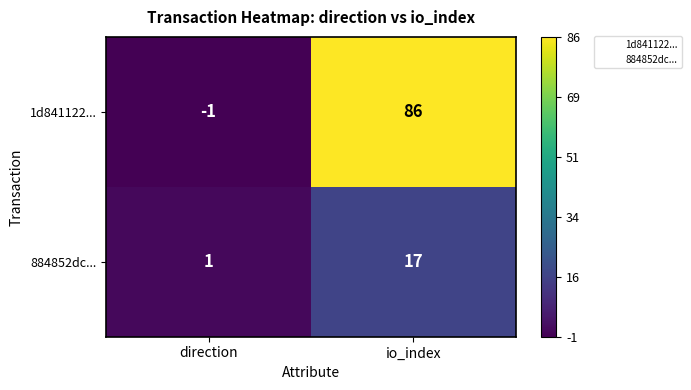

What is the spread (max minus min) of values at direction?

2